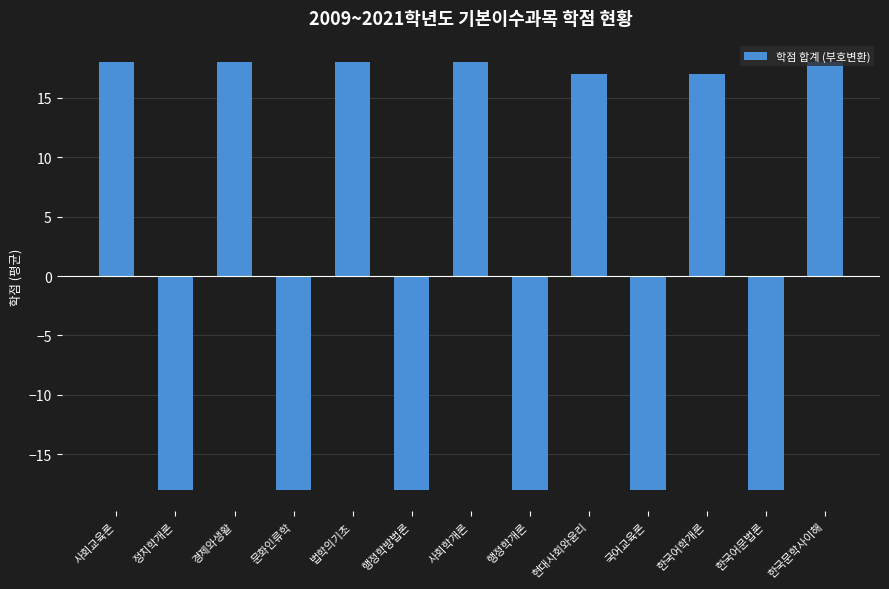

How many bars are there in total?

13